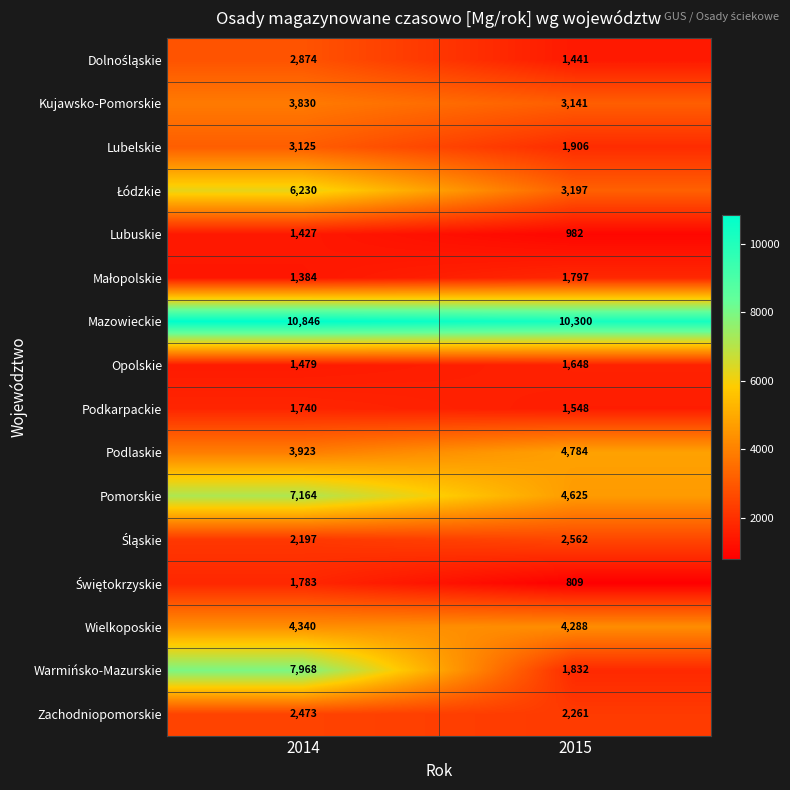

At which label is Lubuskie closest to 1204?

2015